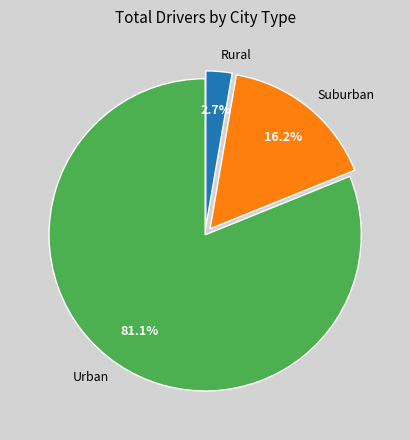

Rank the categories by value from lowest to highest.

Rural, Suburban, Urban